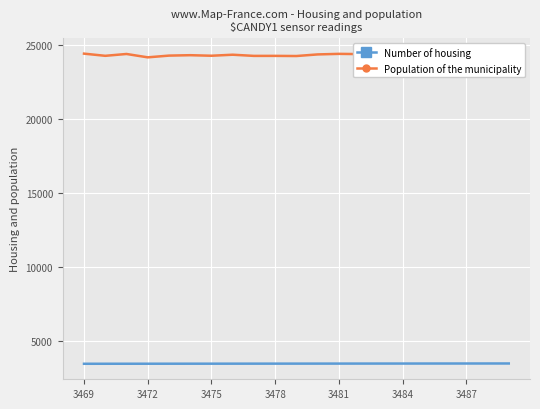

Which series has the largest range (max minus min)?

Population of the municipality